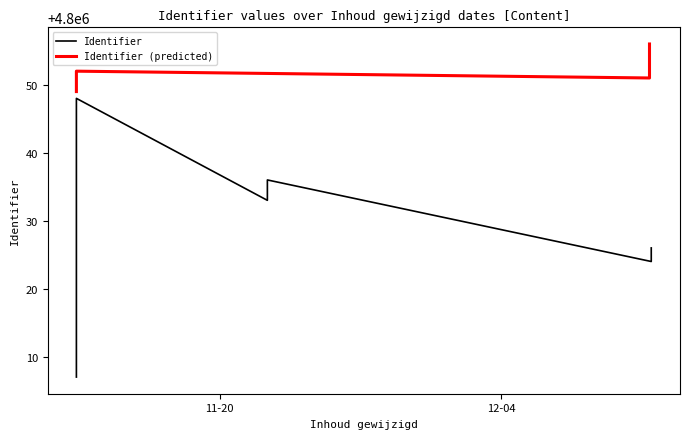

Rank the categories by value from lowest to highest.

2018-11-12 20:46:00, 2018-11-12 20:46:00, 2018-11-12 20:46:00, 2018-11-12 20:46:00, 2018-11-12 20:46:00, 2018-11-12 20:46:00, 2018-11-12 20:46:00, 2018-11-12 20:46:00, 2018-12-11 11:11:08, 2018-12-11 11:11:08, 2018-11-12 20:46:00, 2018-11-12 20:46:00, 2018-11-22 08:48:32, 2018-11-12 20:46:00, 2018-11-22 08:48:32, 2018-11-12 20:46:00, 2018-11-12 20:46:00, 2018-11-12 20:46:00, 2018-11-12 20:46:00, 2018-11-12 20:46:00